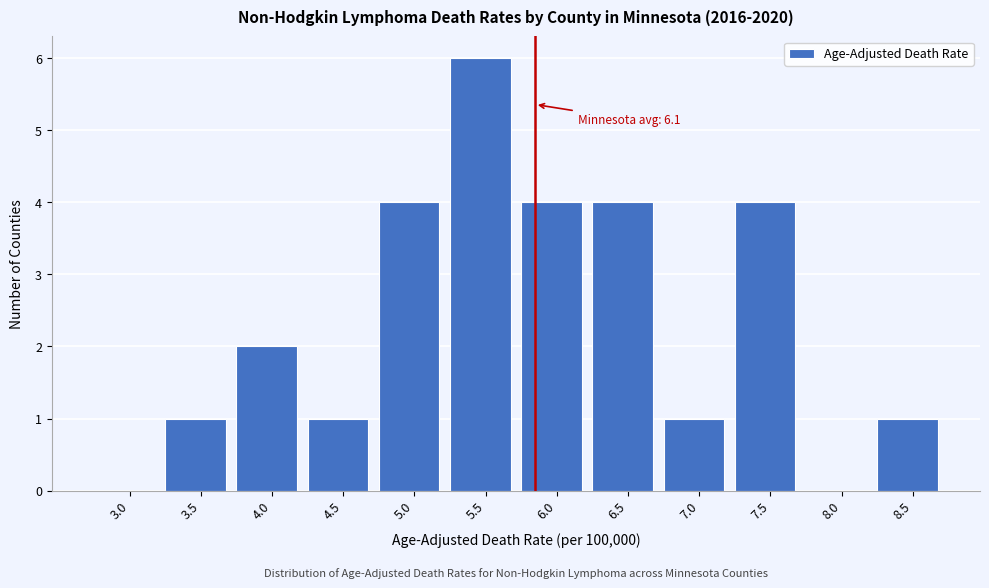

Reading right to left, list all the values displayed in this chart.

8.5=1	8.0=0	7.5=4	7.0=1	6.5=4	6.0=4	5.5=6	5.0=4	4.5=1	4.0=2	3.5=1	3.0=0